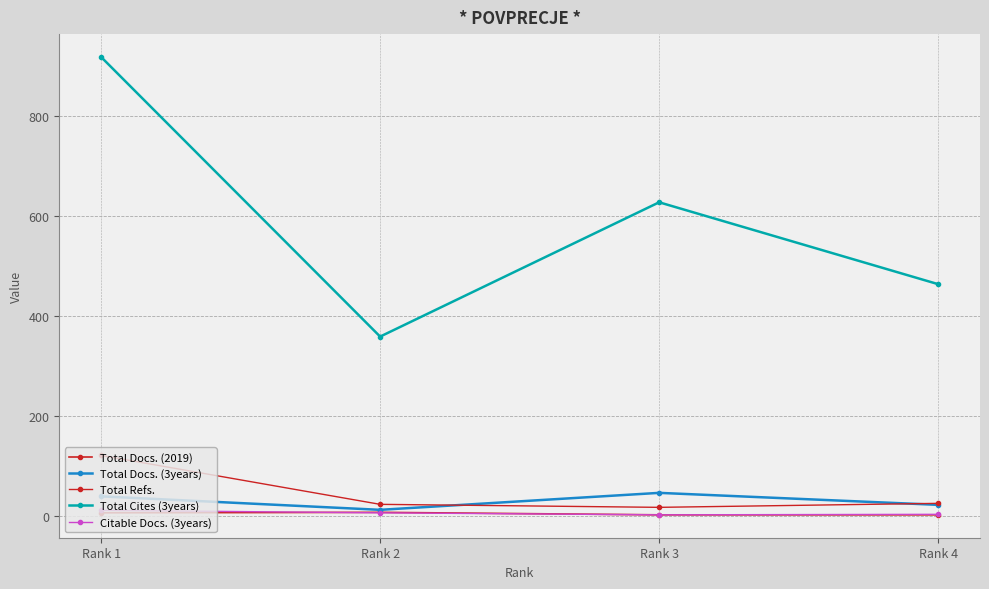

True or false: Total Cites (3years) has a value of 628 at Rank 3.

True